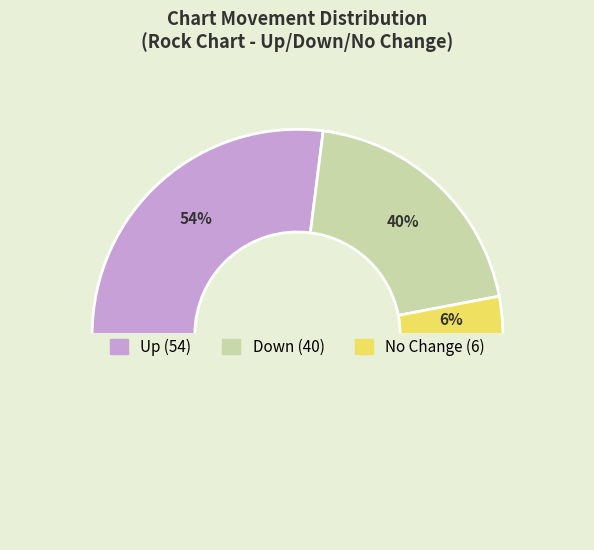

What is the ratio of the value at down to the value at up?

0.7